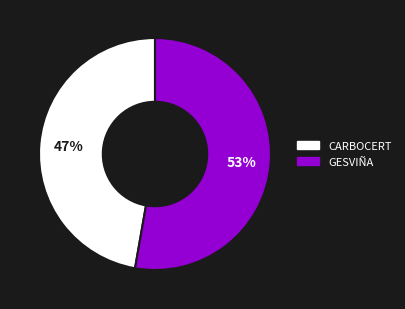

To the nearest percent, what percentage of the pie is CARBOCERT?

47%